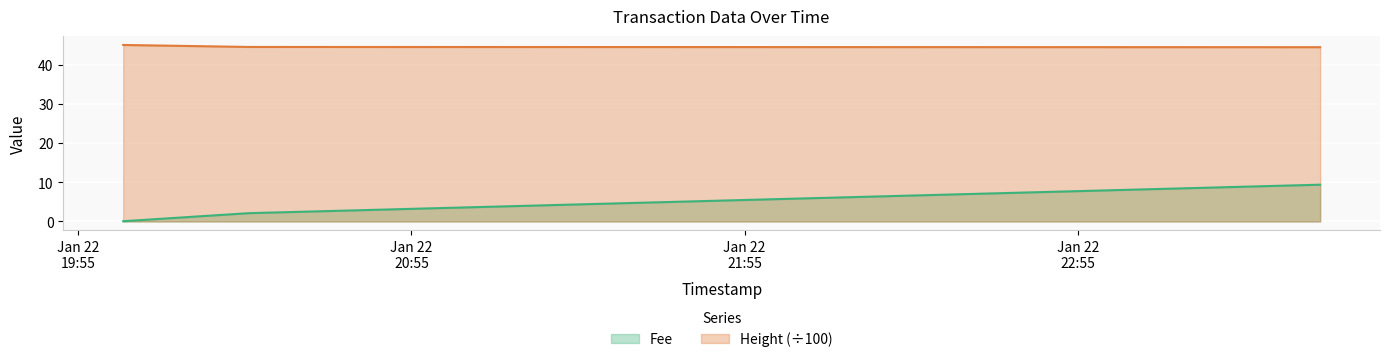

What is the value of the Height point at the 3rd from the left?

44.5